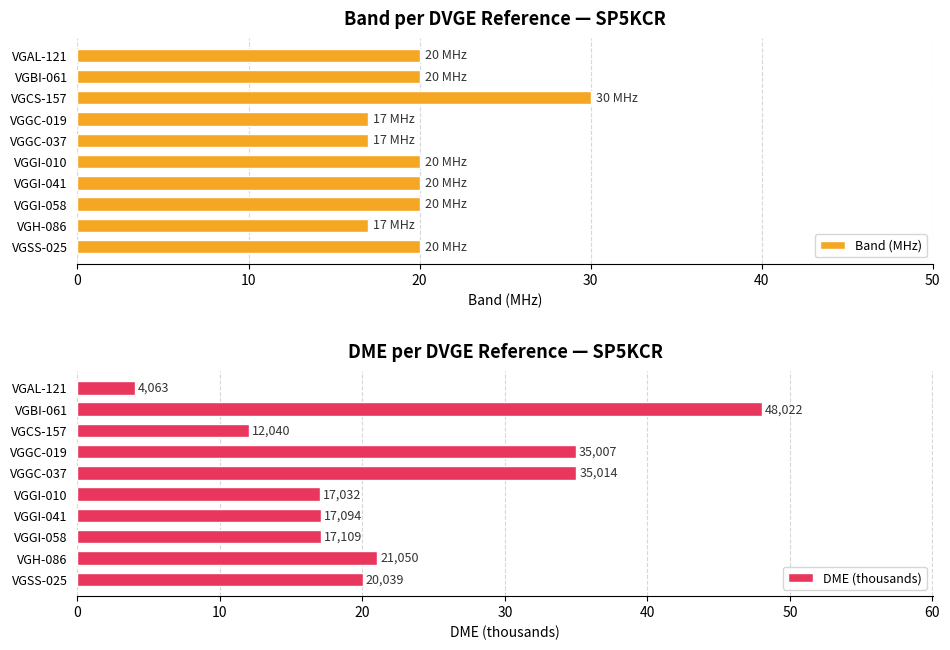

Rank the series by their maximum value, from highest to lowest.

DME (thousands), Band (MHz)